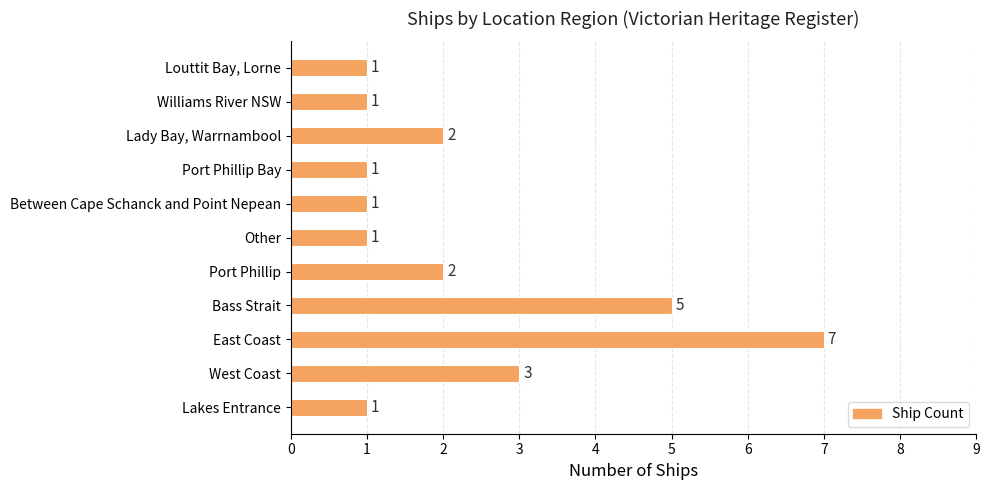

At which category does the chart reach its peak across all series?

East Coast